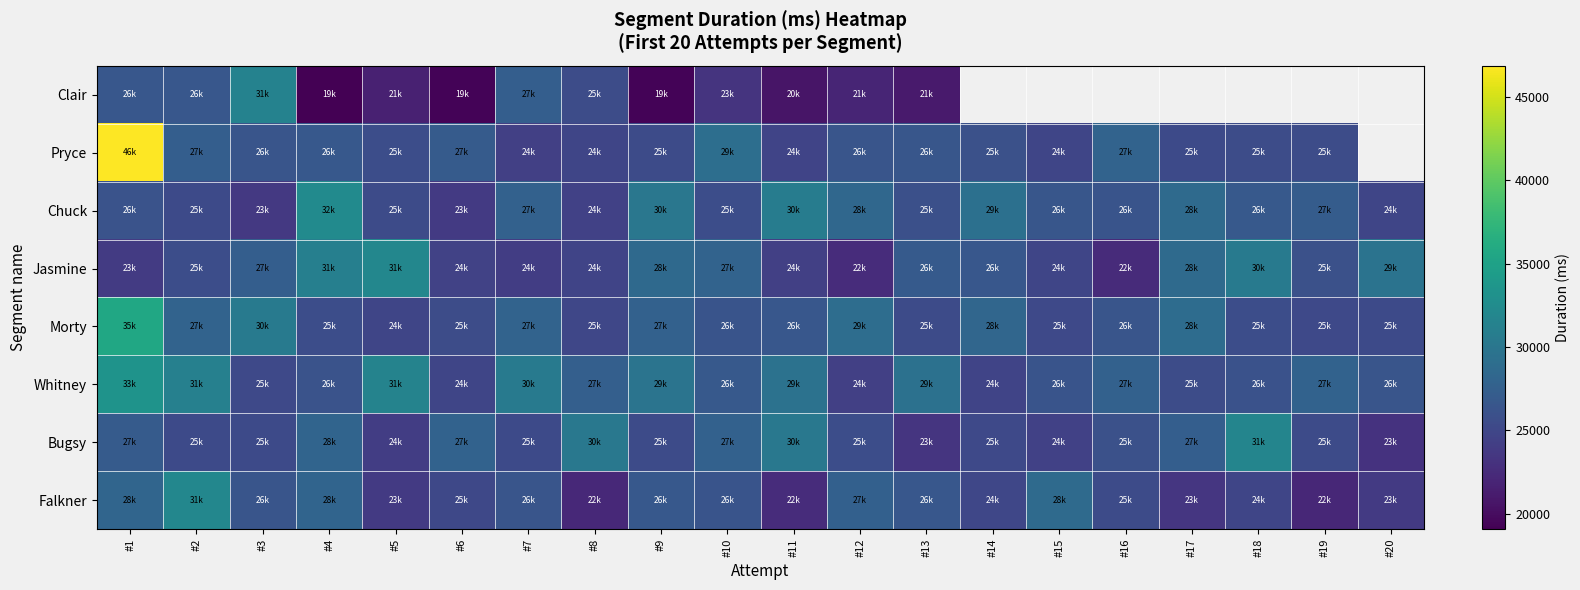

At which label does Bugsy first exceed 25596?

#1